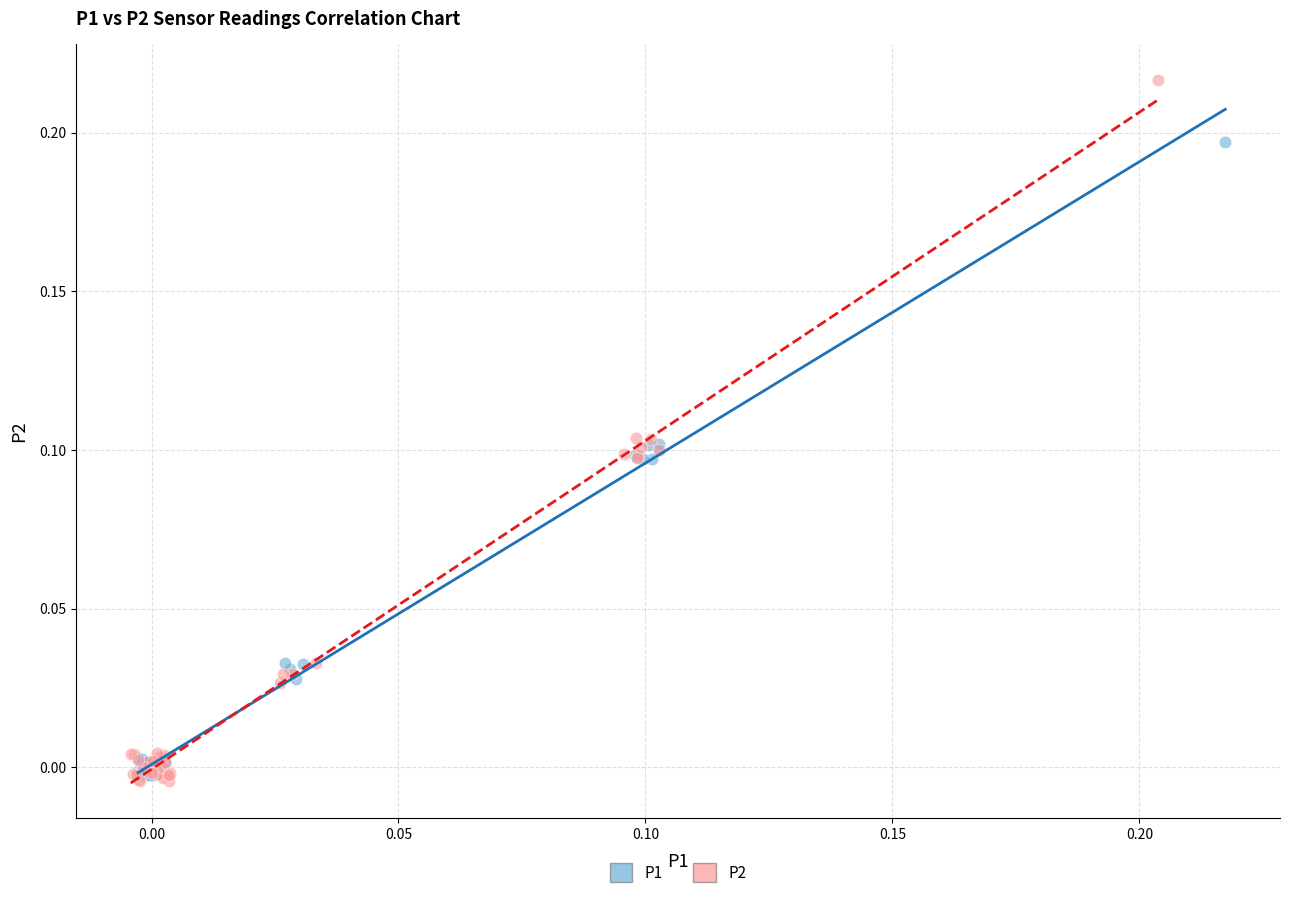

Which series has the widest spread of Y values?

P2